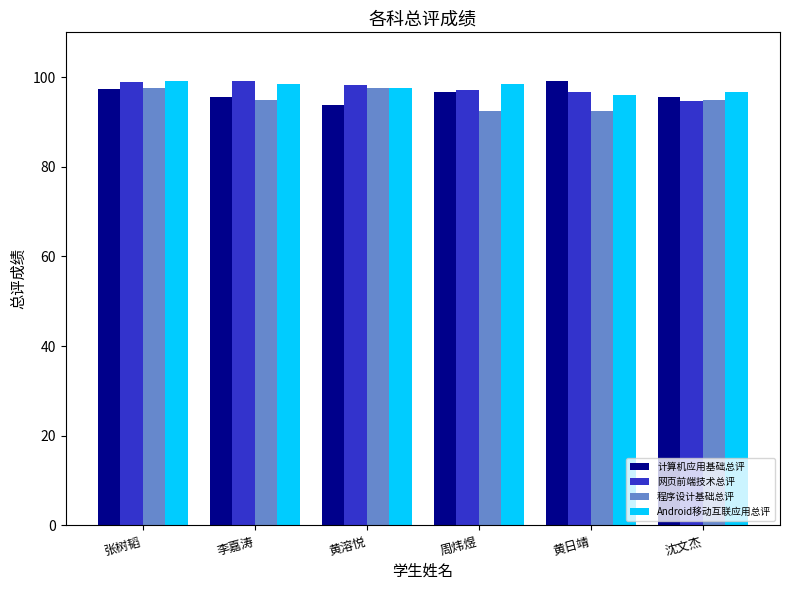

What is the spread (max minus min) of values at 黄日靖?

6.7